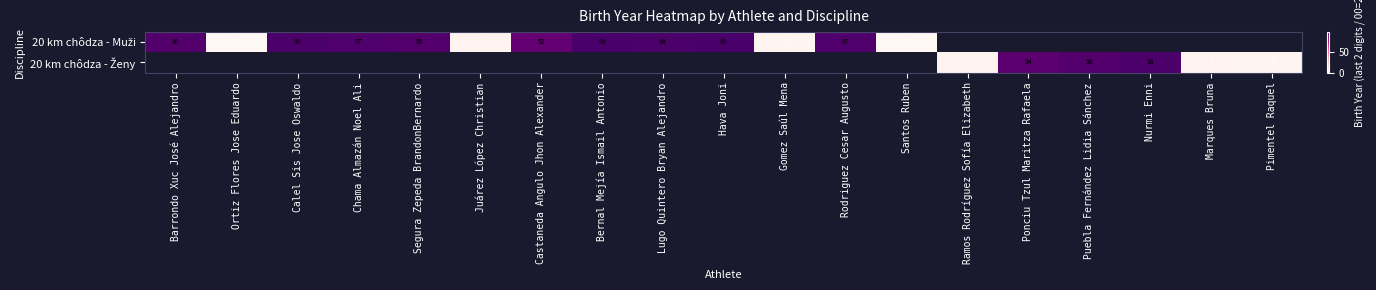

Where is 20 km chôdza - Muži nearest to the value 49?

Castaneda Angulo Jhon Alexander